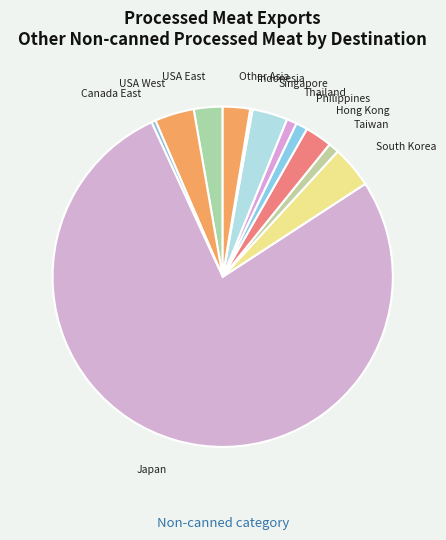

Is it true that USA West is 13% of the pie?

False